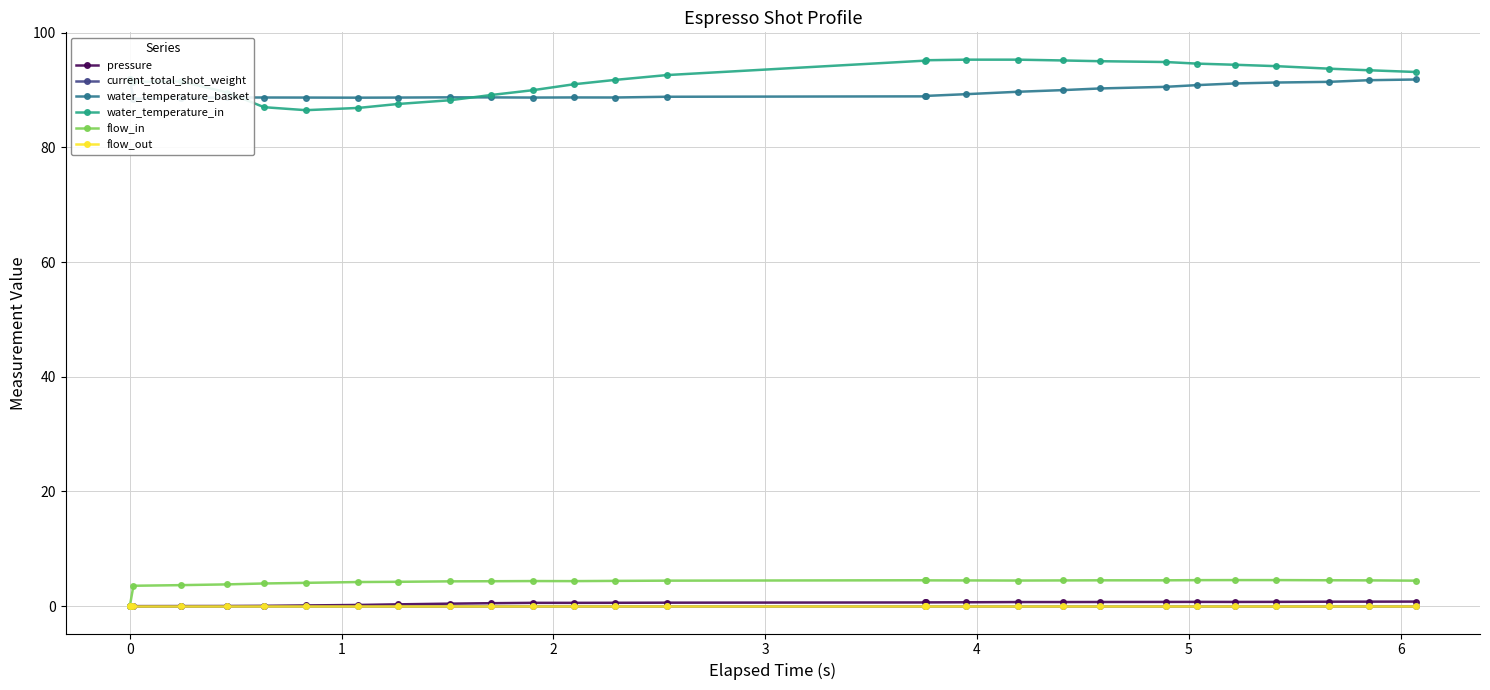

At how many categories does at least one series exceed 5?

27